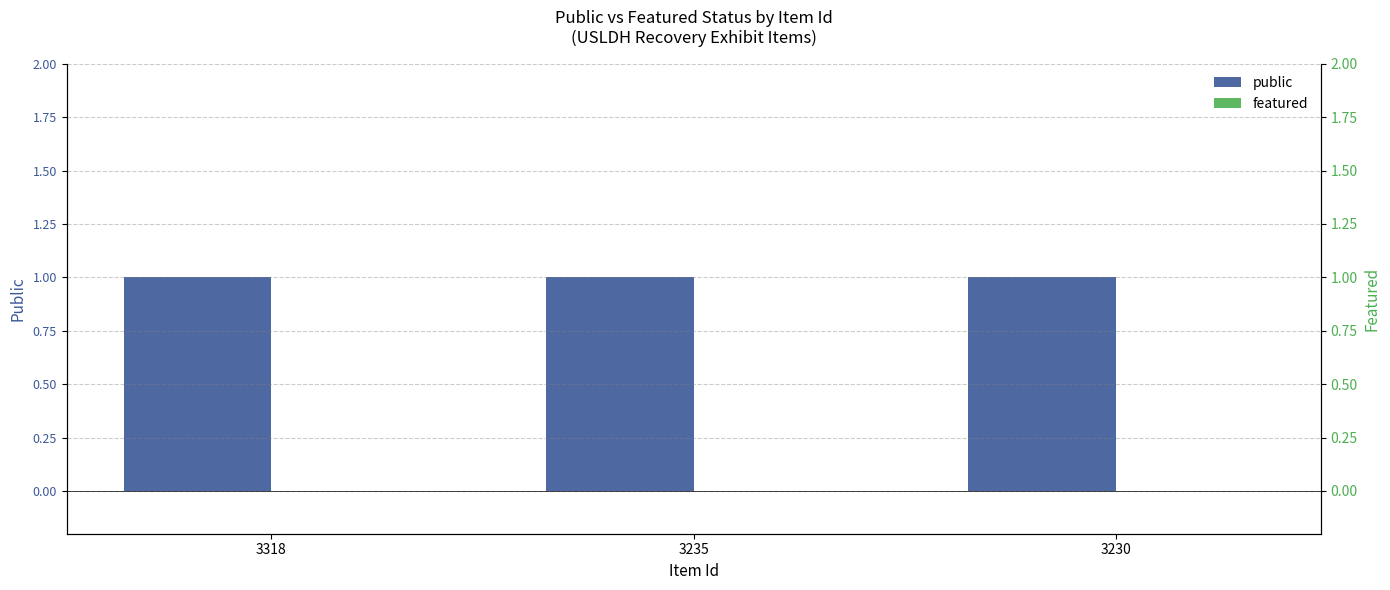

What are all the series names shown in the legend?

public, featured